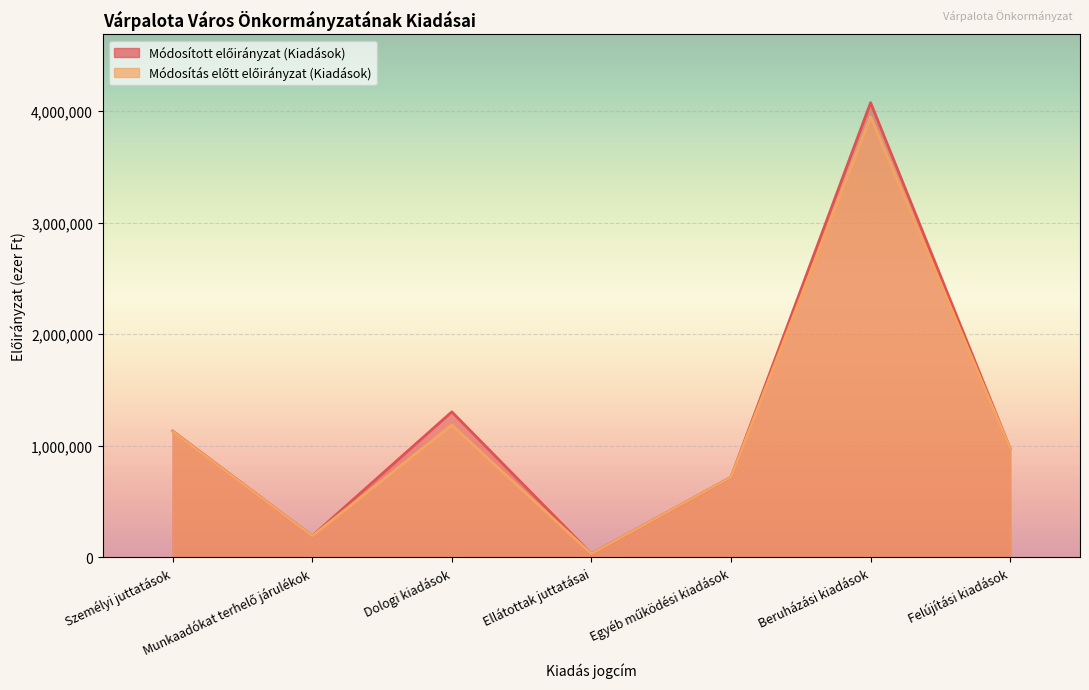

How many lines are shown in the chart?

2